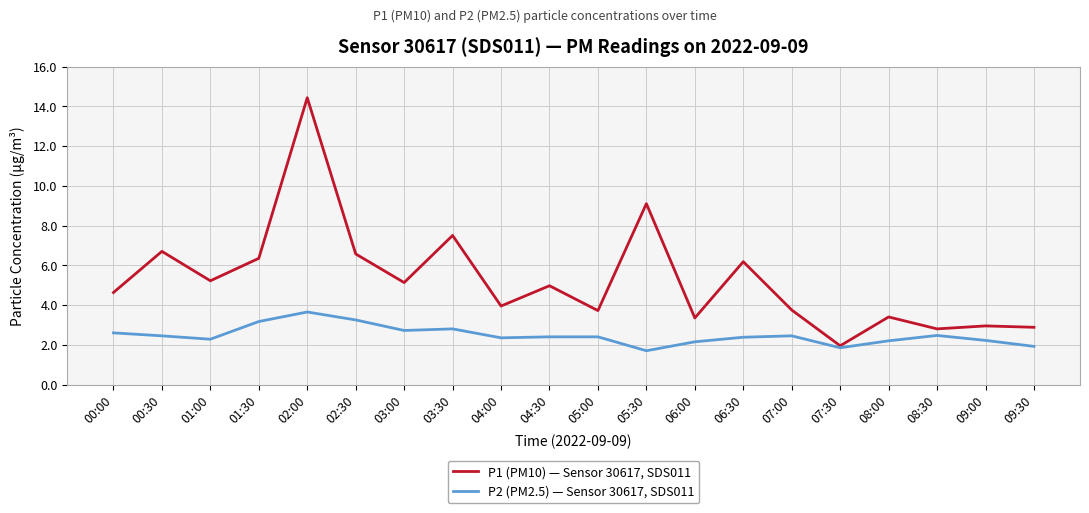

The value of P2 (PM2.5) — Sensor 30617, SDS011 at 03:30 is 2.8. True or false?

True